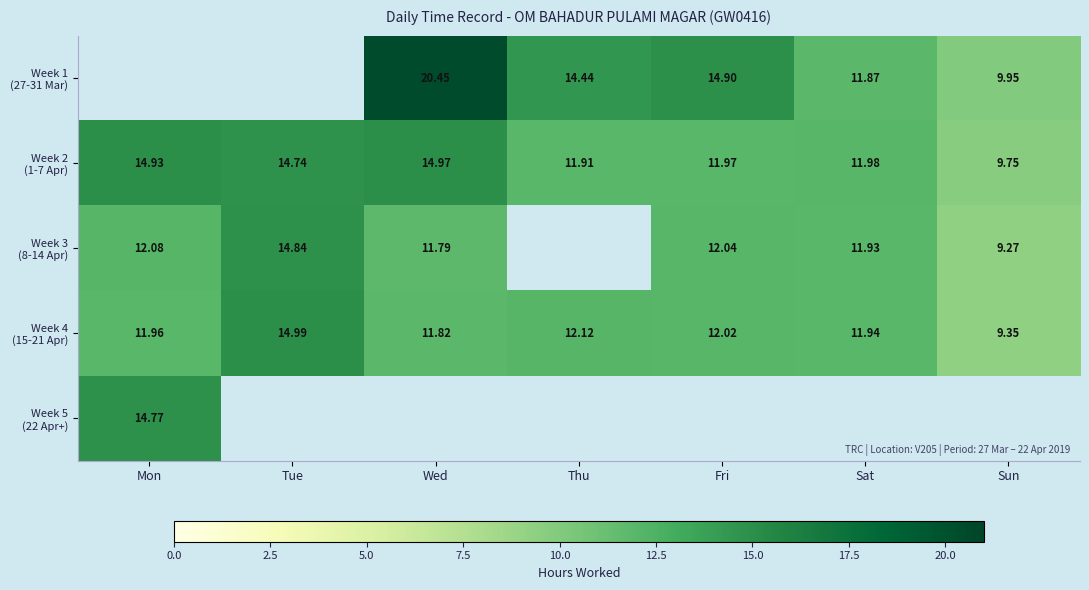

What is the smallest value displayed?

9.3